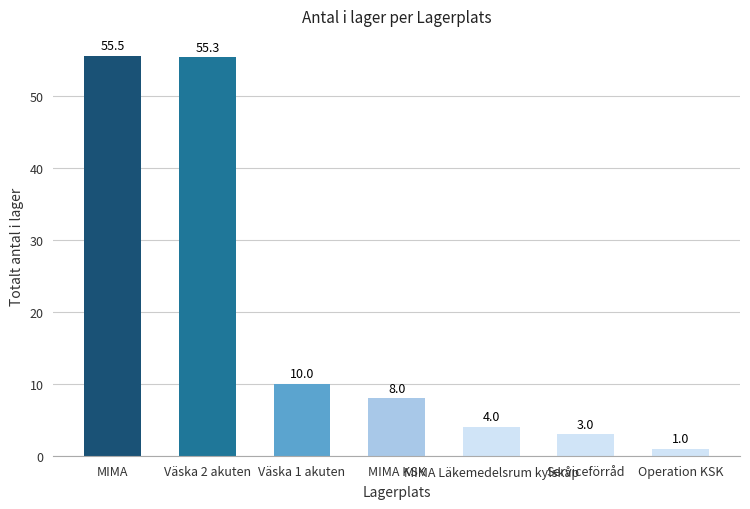

Is it true that the value at Väska 1 akuten is 10.0?

True